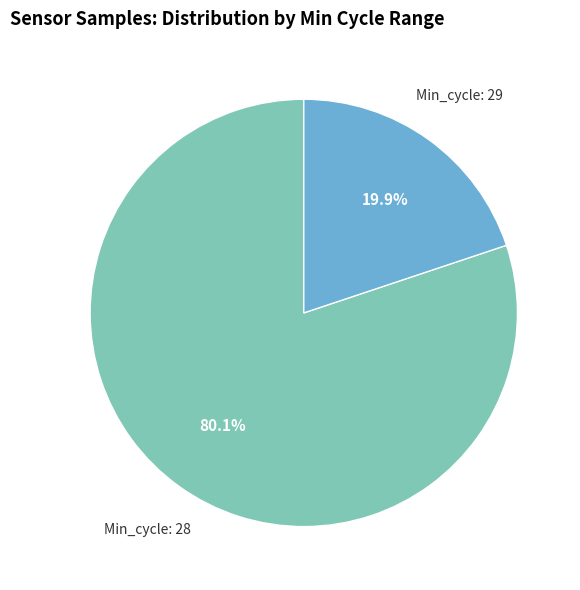

Is there any slice that represents more than half of the pie?

Yes